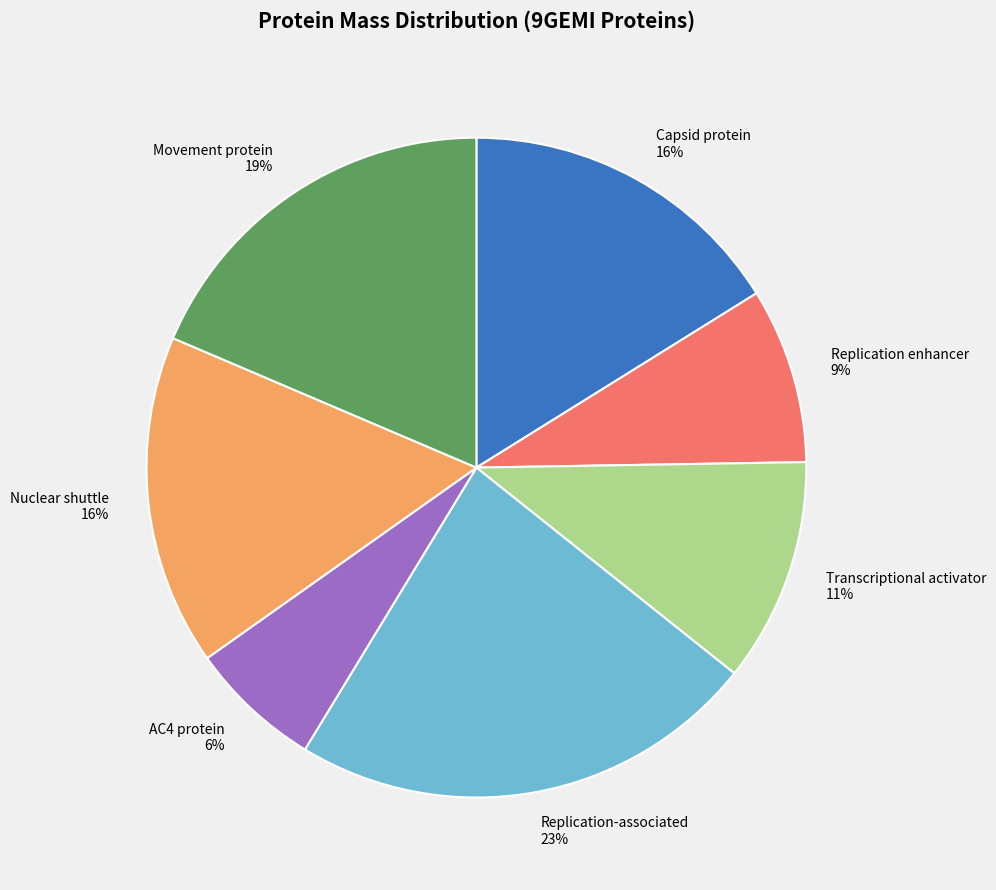

Between Replication-associated and Movement protein, which is larger?

Replication-associated